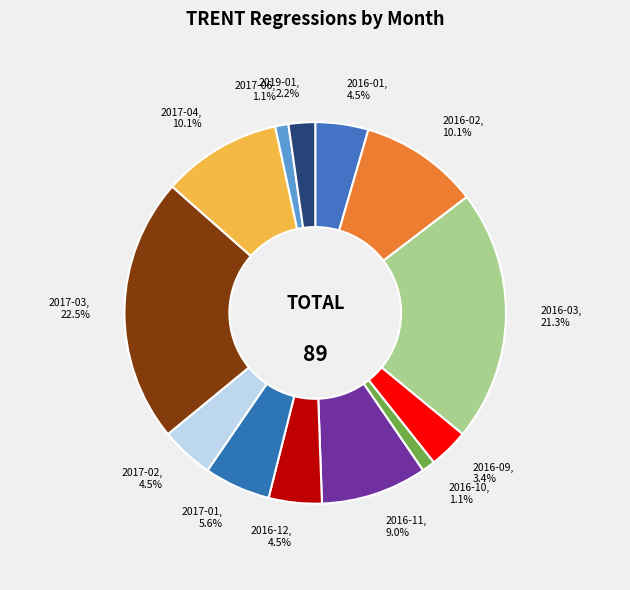

To the nearest percent, what percentage of the pie is 2017-06?

1%